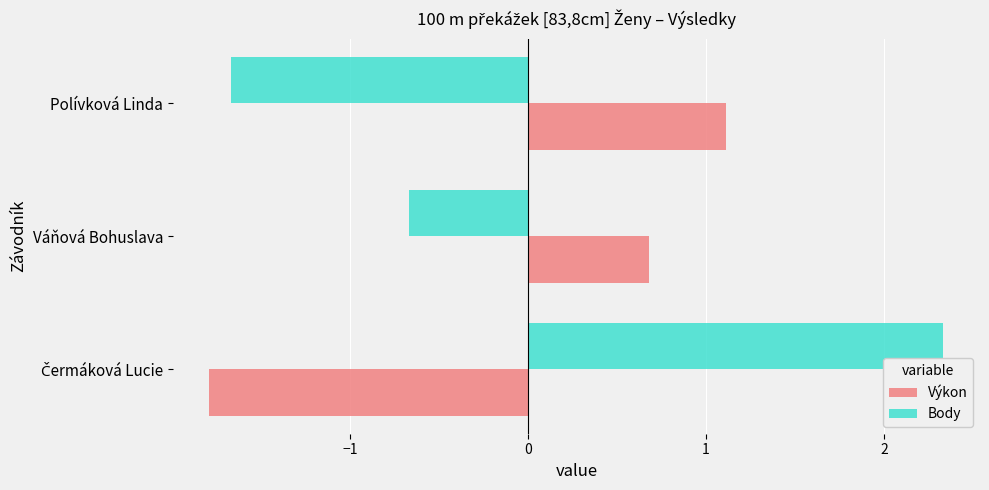

At which label is Výkon closest to 0?

Váňová Bohuslava